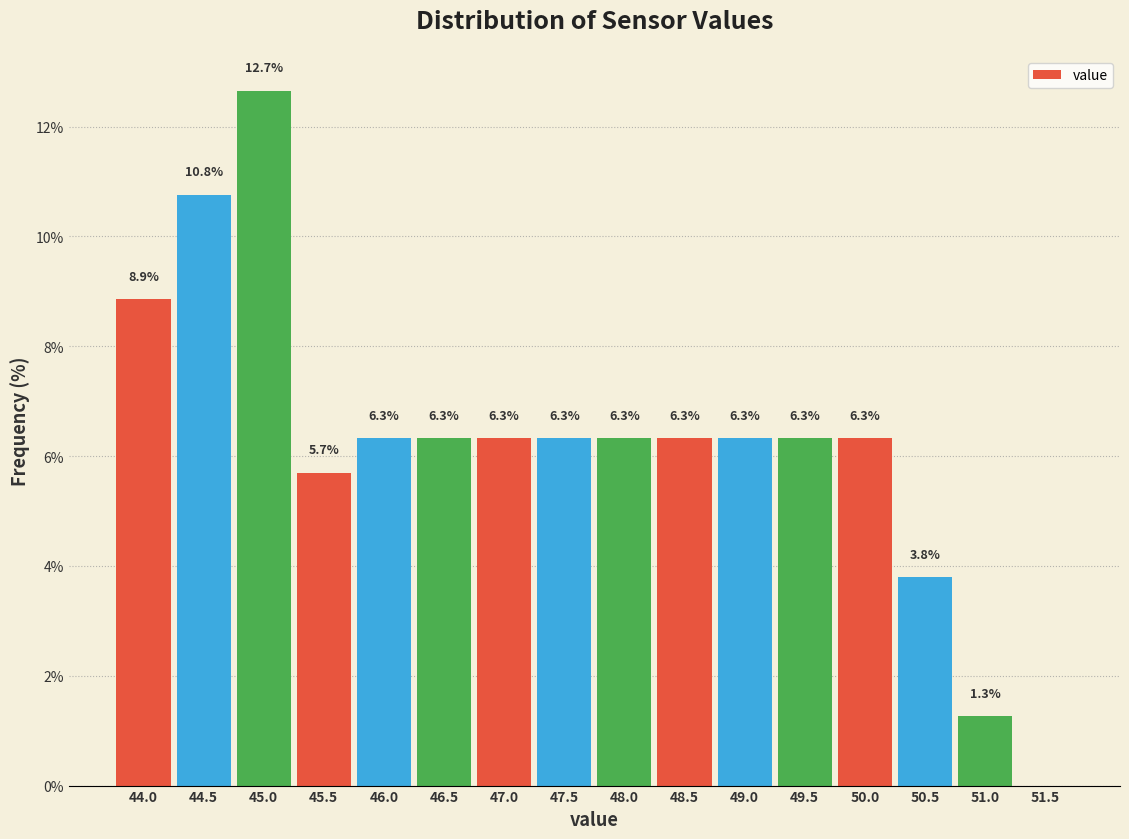

Reading left to right, transcribe all the data shown in this chart.

44.0=8.9	44.5=10.8	45.0=12.7	45.5=5.7	46.0=6.3	46.5=6.3	47.0=6.3	47.5=6.3	48.0=6.3	48.5=6.3	49.0=6.3	49.5=6.3	50.0=6.3	50.5=3.8	51.0=1.3	51.5=0.0